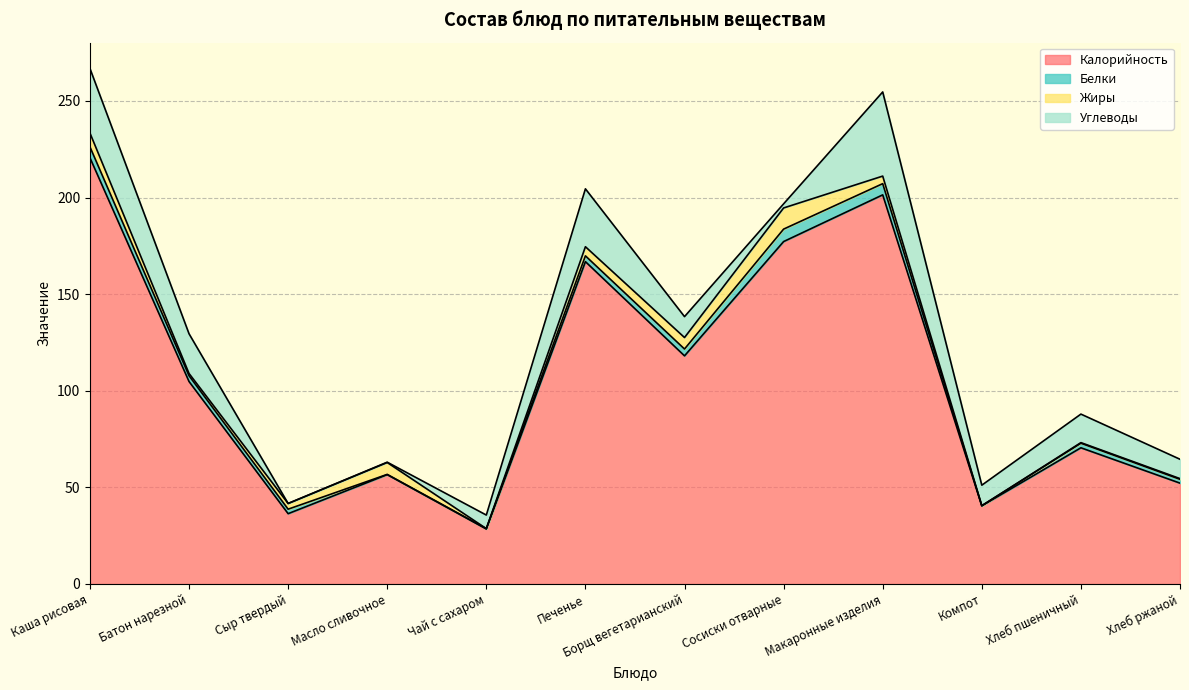

How many values in the Белки series are below 3?

6